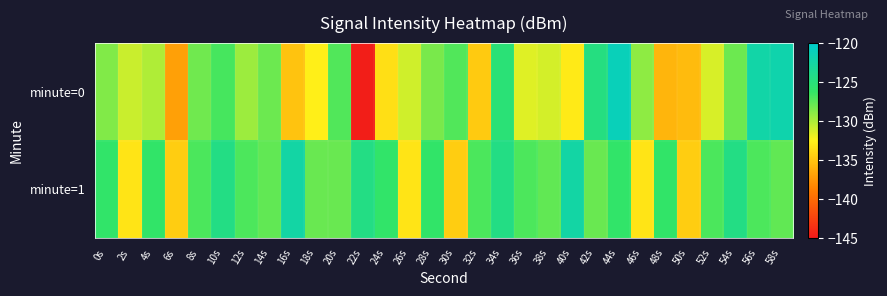

At which category does the chart reach its minimum across all series?

22s